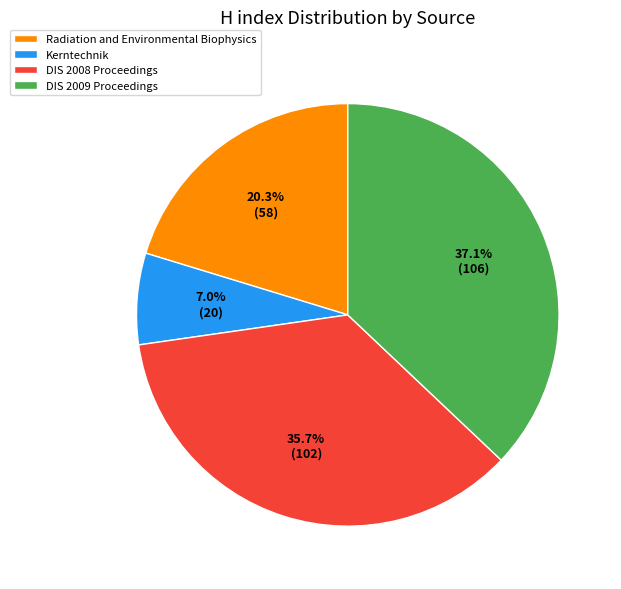

To the nearest percent, what is the difference between the largest and smallest slice percentages?

30%